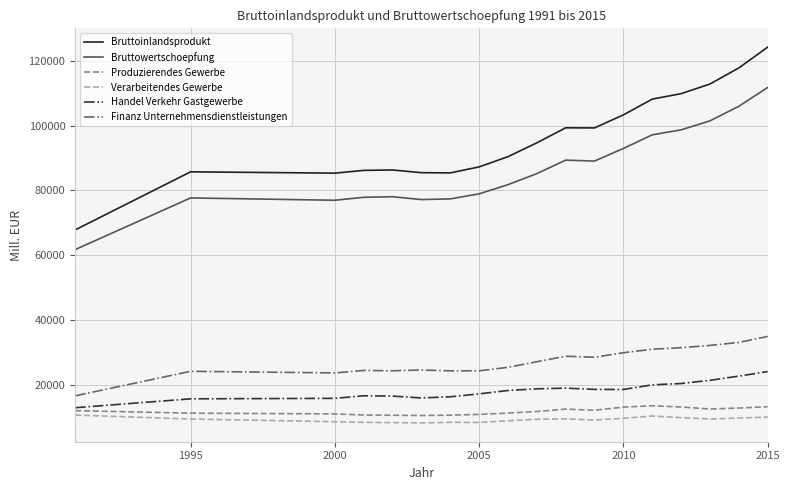

Which series has the widest spread of values?

Bruttoinlandsprodukt